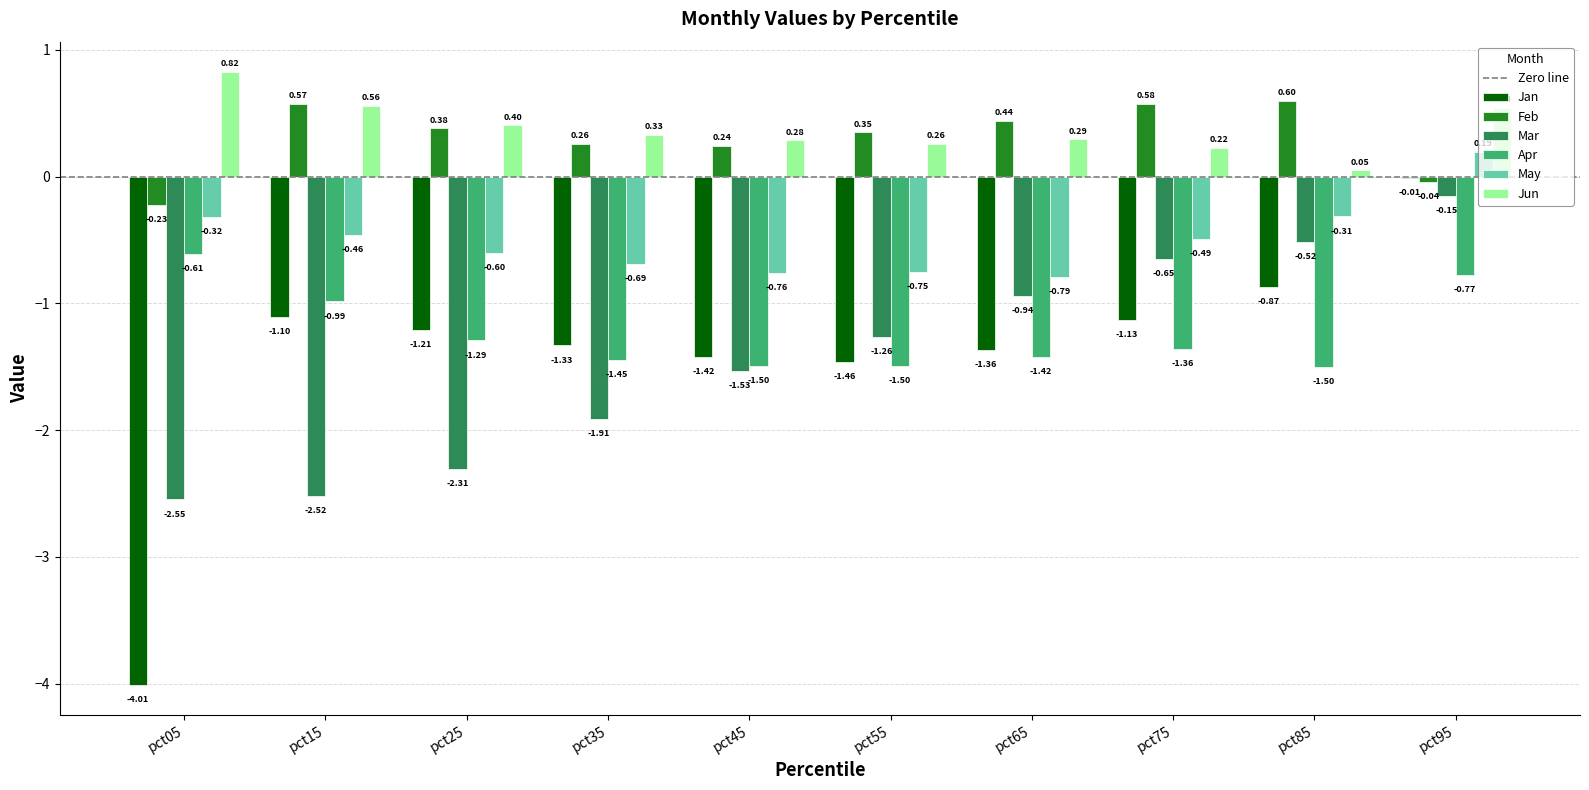

At which label is Feb closest to 0?

pct95